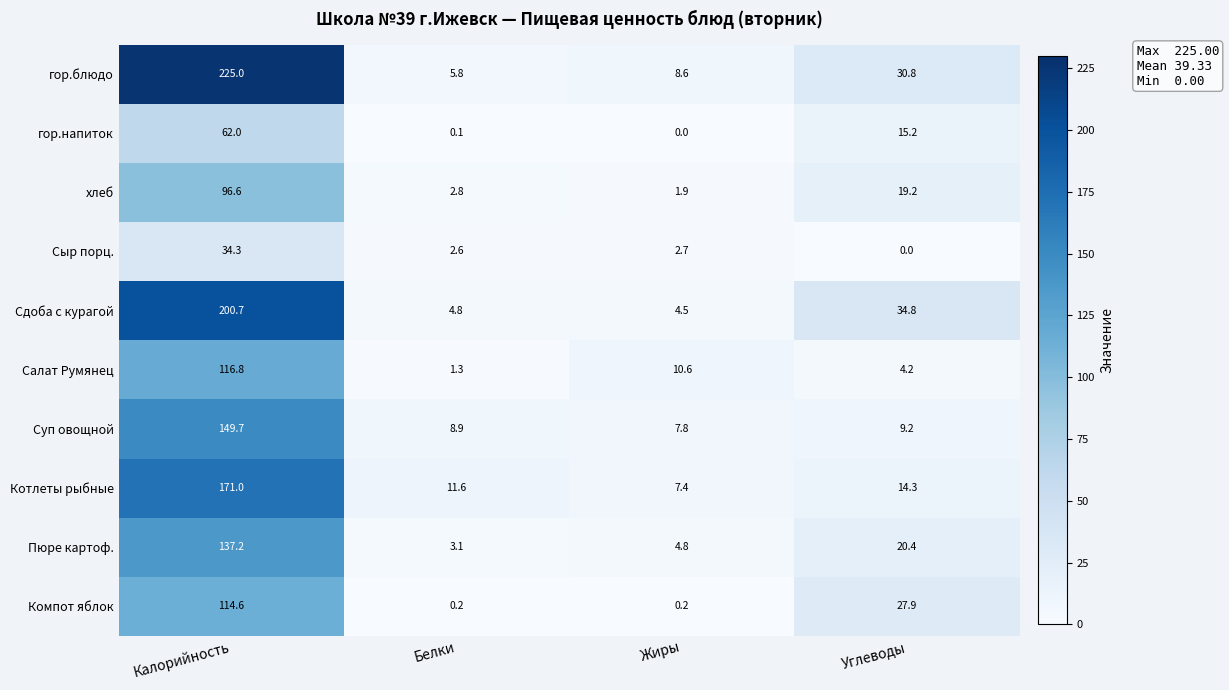

The Компот яблок series shows 0.2 at Белки. True or false?

True